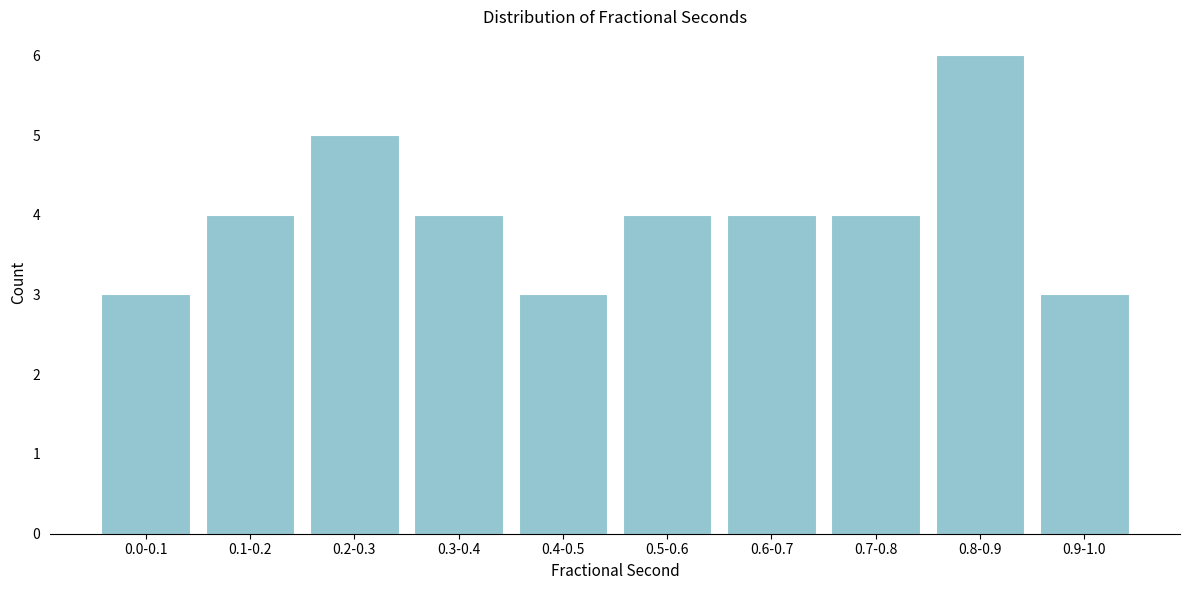

Reading left to right, transcribe all the data shown in this chart.

0.0-0.1=3	0.1-0.2=4	0.2-0.3=5	0.3-0.4=4	0.4-0.5=3	0.5-0.6=4	0.6-0.7=4	0.7-0.8=4	0.8-0.9=6	0.9-1.0=3